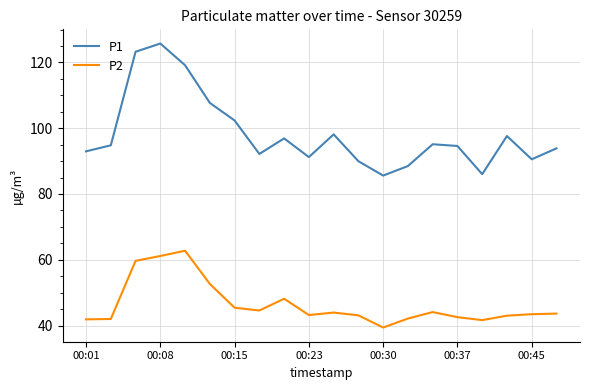

List the series in order of their overall mean, highest first.

P1, P2